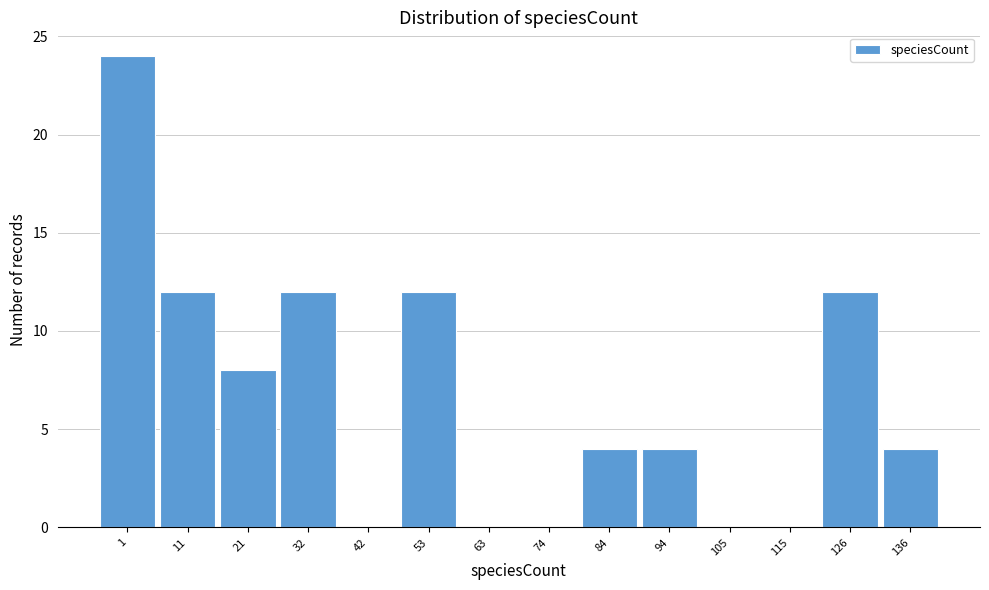

Reading left to right, list all the values displayed in this chart.

1=24	11=12	21=8	32=12	42=0	53=12	63=0	74=0	84=4	94=4	105=0	115=0	126=12	136=4